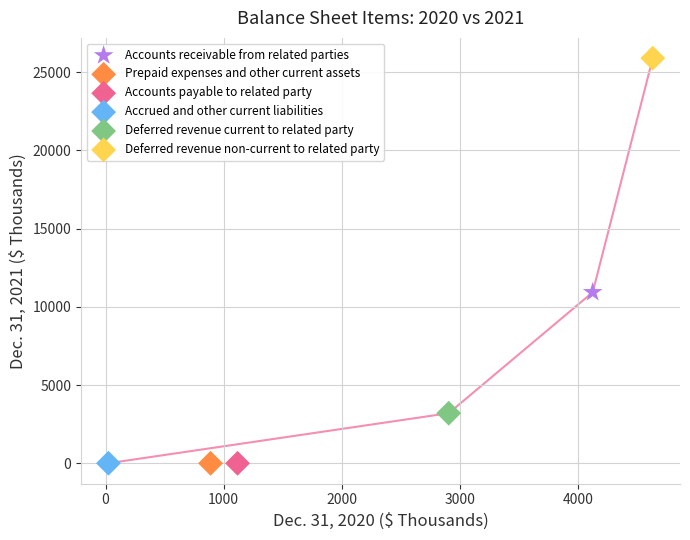

What are all the series names shown in the legend?

Accounts receivable from related parties, Prepaid expenses and other current assets, Accounts payable to related party, Accrued and other current liabilities, Deferred revenue current to related party, Deferred revenue non-current to related party